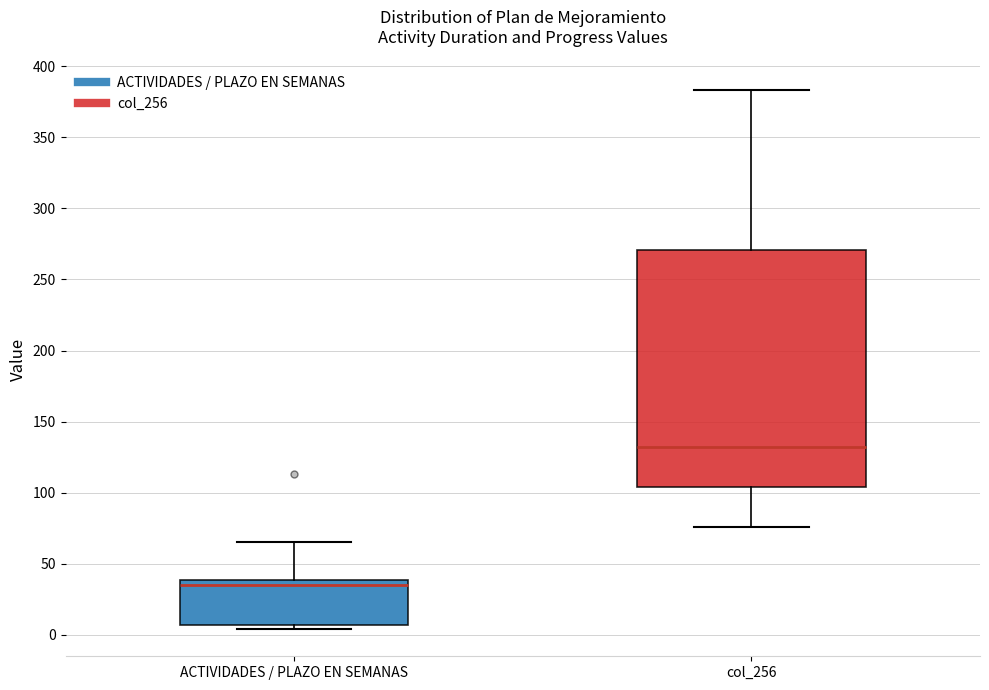

Reading left to right, read every box against the y-axis: the position of its median line, the range the box covers, and the ends of its whiskers. The values are not printed on the chart, so give them approximately, as read against the axis.

ACTIVIDADES / PLAZO EN SEMANAS: median 35, box 5 to 40, whiskers 5 (just below the box's lower edge) to 65
col_256: median 130, box 105 to 270, whiskers 75 to 385